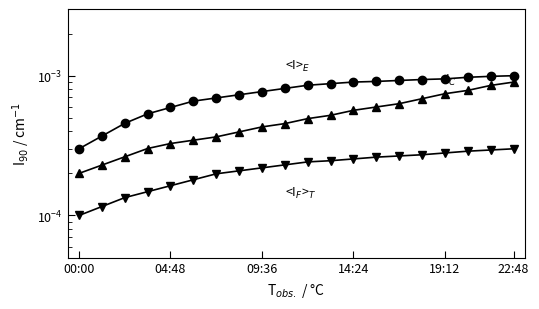

Which series has the largest total across all categories?

<I>_E